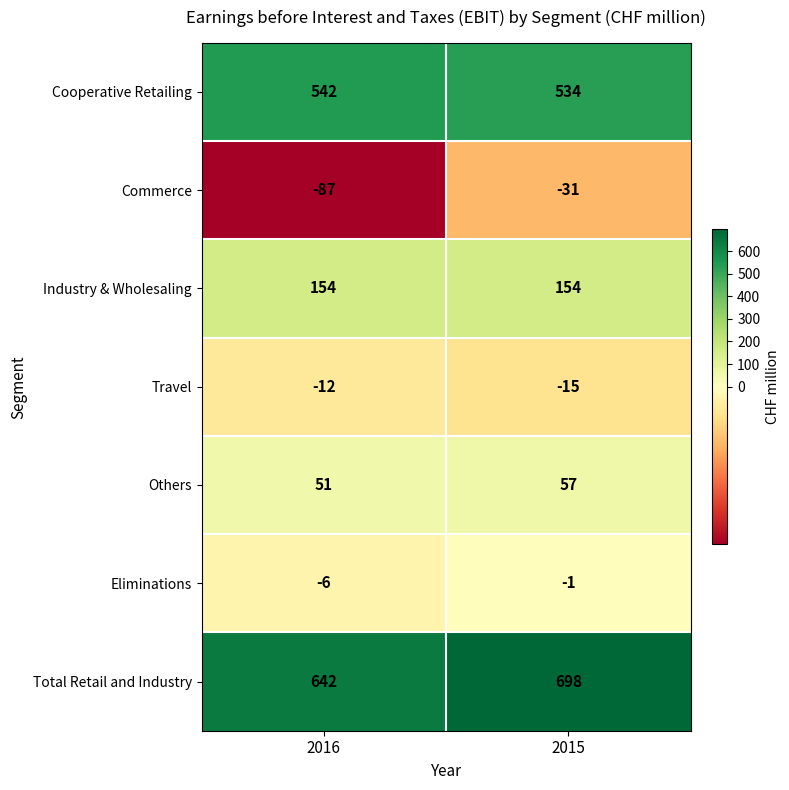

Is it true that Total Retail and Industry equals 642 at 2016?

True